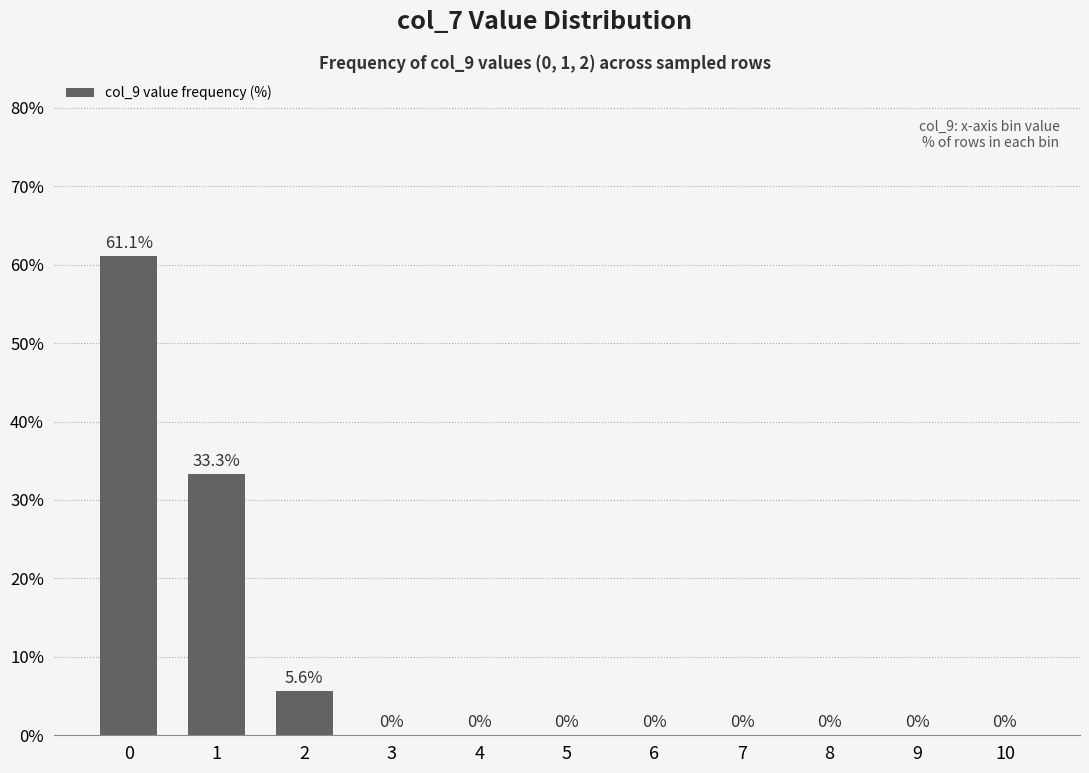

Reading left to right, transcribe all the data shown in this chart.

61.1	33.3	5.6	0.0	0.0	0.0	0.0	0.0	0.0	0.0	0.0